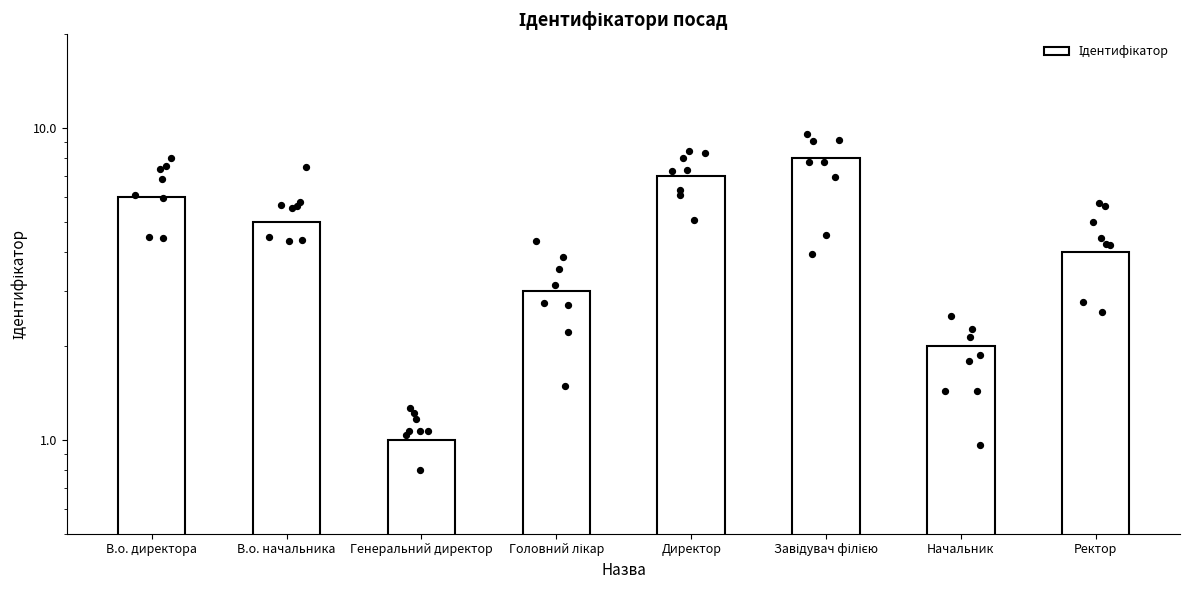

Approximately how many times larger is the value at В.о. начальника compared to Головний лікар?

1.7